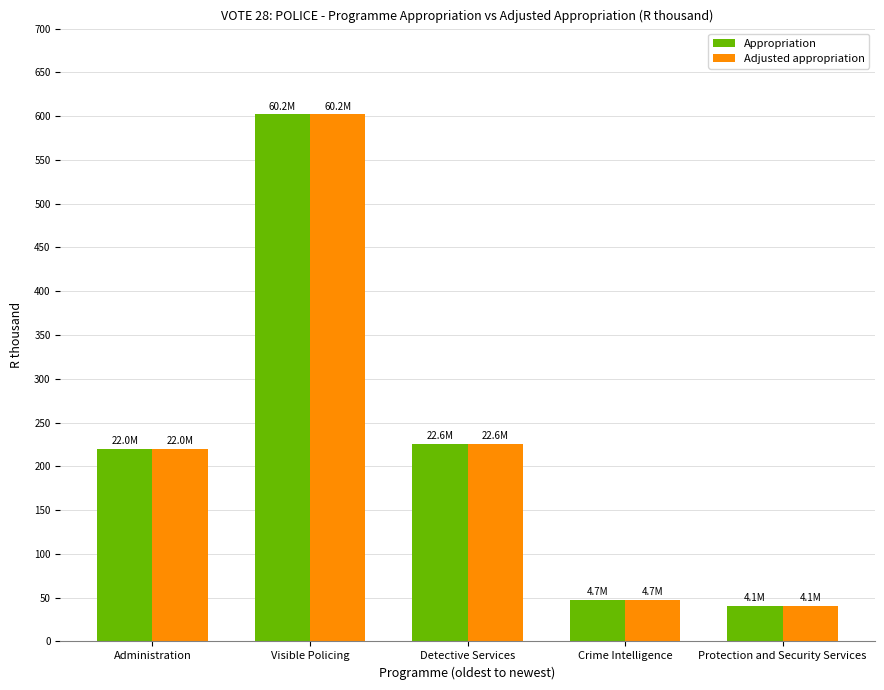

What is the difference between the maximum and minimum values in the Adjusted appropriation series?

56121483